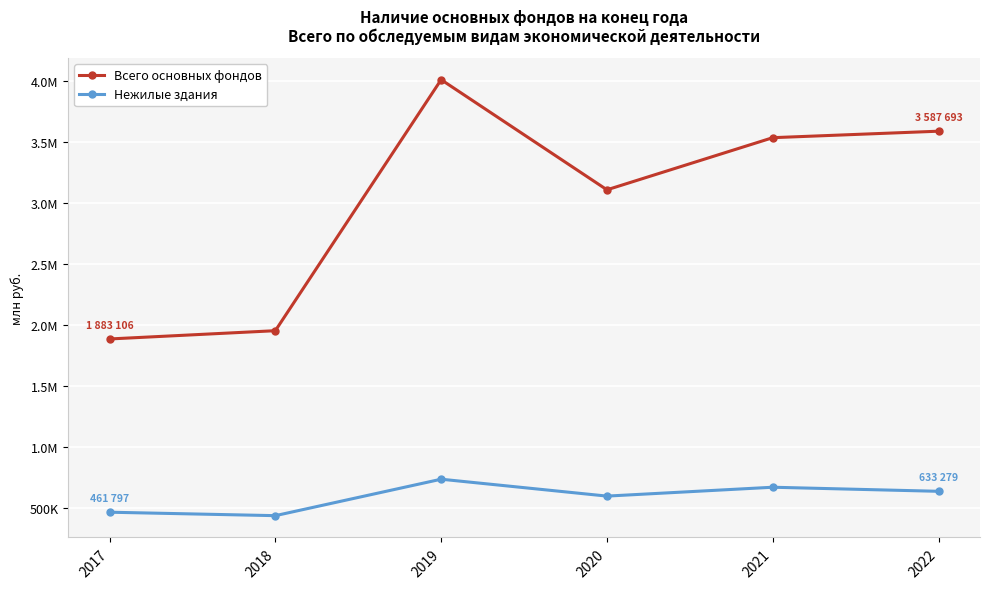

Where is Нежилые здания nearest to the value 583032?

2020